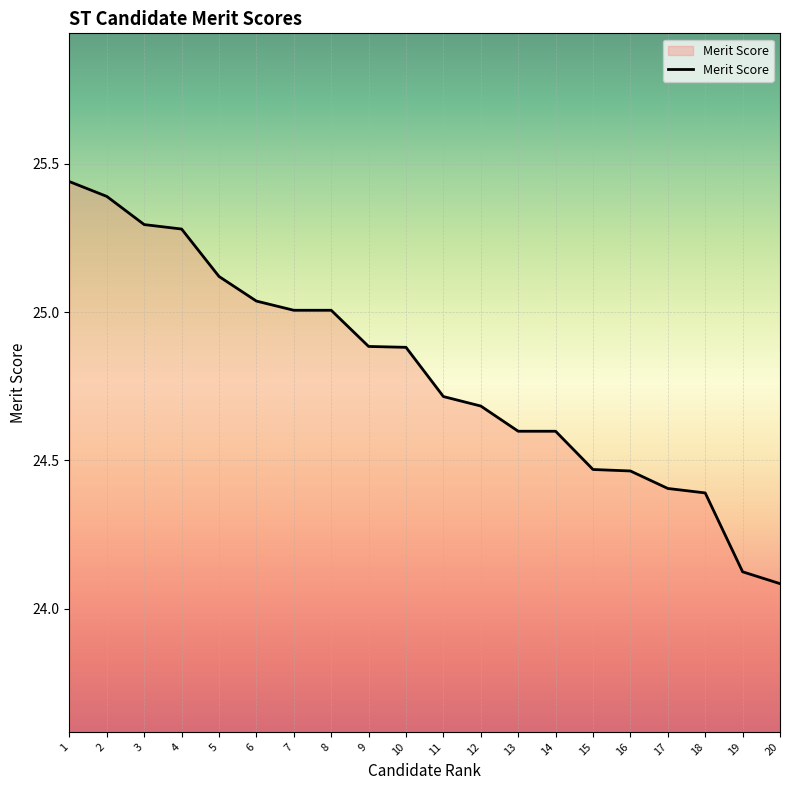

How many lines are shown in the chart?

1